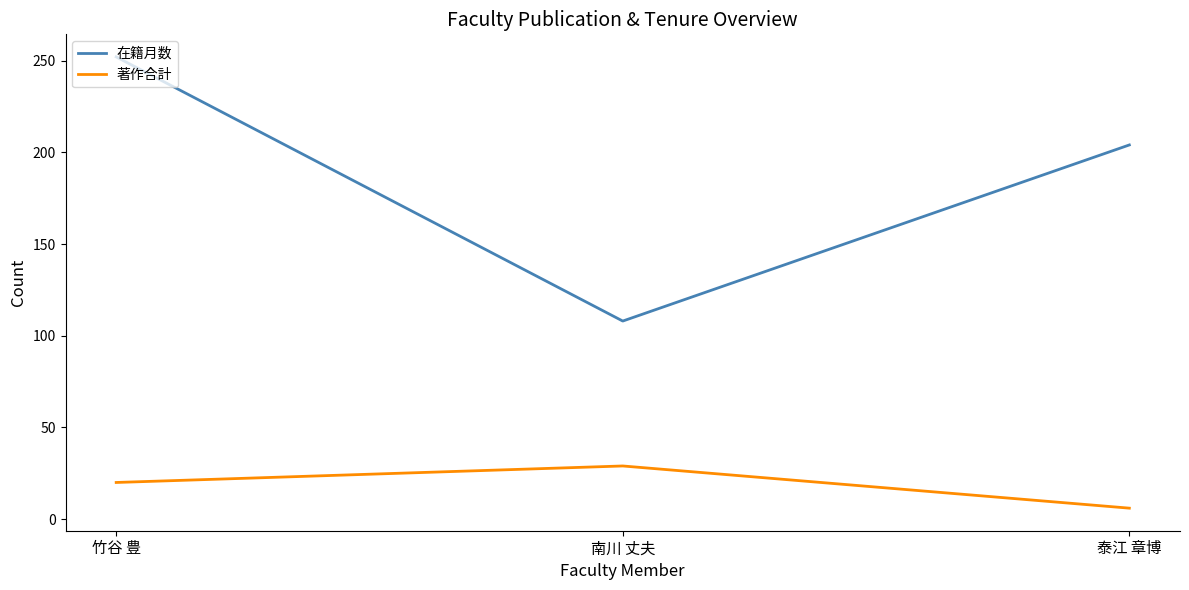

Which series changed the most between 竹谷 豊 and 泰江 章博?

在籍月数